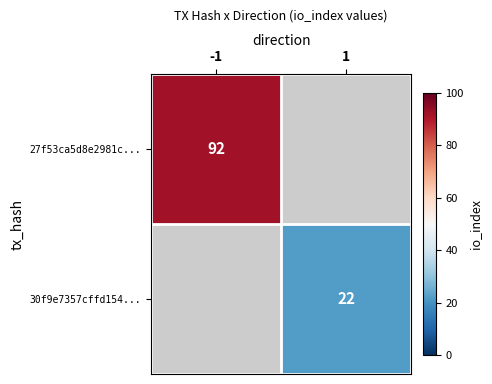

Is it true that 30f9e7357cffd154... equals 35.9 at 1?

False